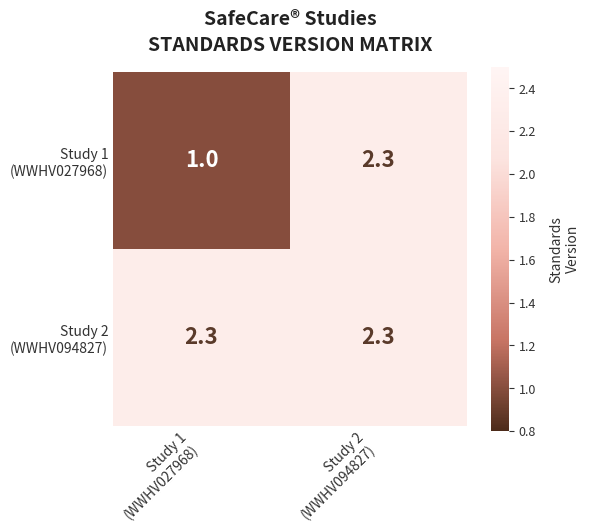

What is the maximum value shown in the chart?

2.3